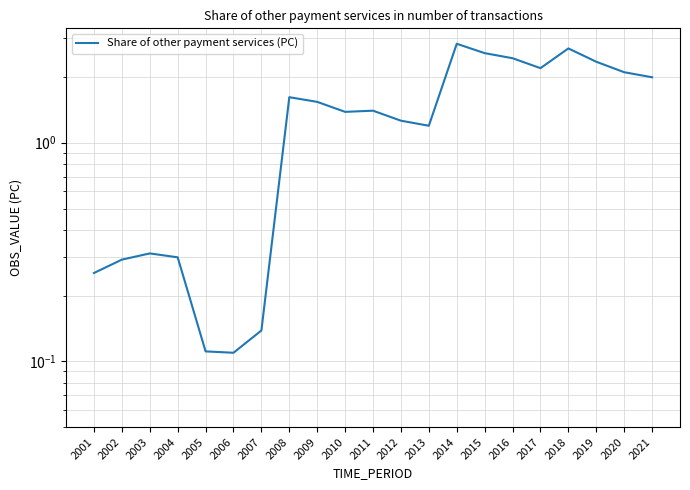

Count the number of values greater than 1.

14